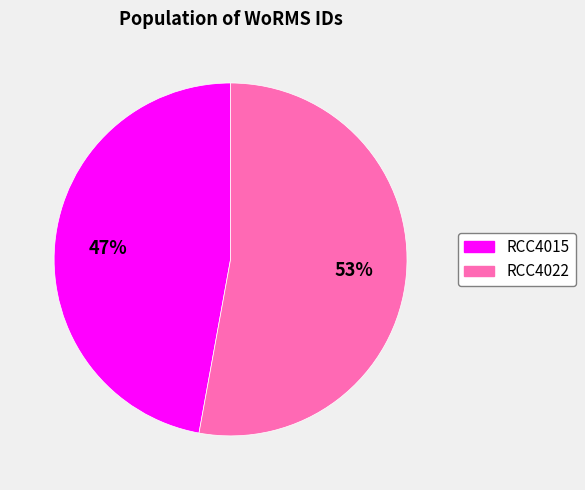

Do RCC4022 and RCC4015 together represent more than half of the pie?

Yes